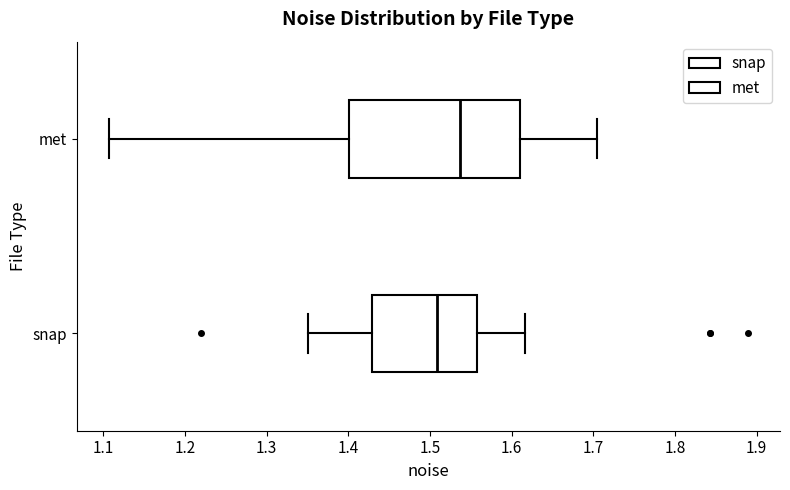

Where does the left whisker of the box for snap end on the x-axis? The values are not printed on the chart, so give them approximately, as read against the axis.

1.35